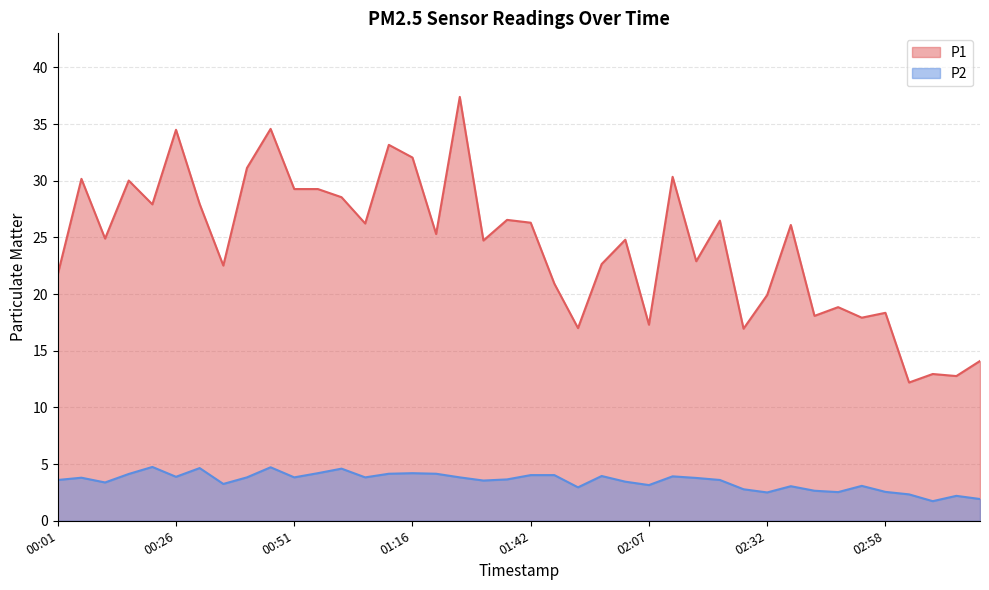

List the labels in order of P2 value, largest first.

00:21, 00:46, 00:31, 01:01, 00:56, 01:16, 01:11, 01:21, 00:16, 01:42, 01:47, 01:57, 02:12, 00:26, 00:41, 00:51, 01:06, 01:26, 00:06, 02:17, 01:36, 00:01, 02:22, 01:31, 02:02, 00:11, 00:36, 02:07, 02:53, 02:37, 01:52, 02:27, 02:42, 02:58, 02:48, 02:32, 03:03, 03:13, 03:18, 03:08